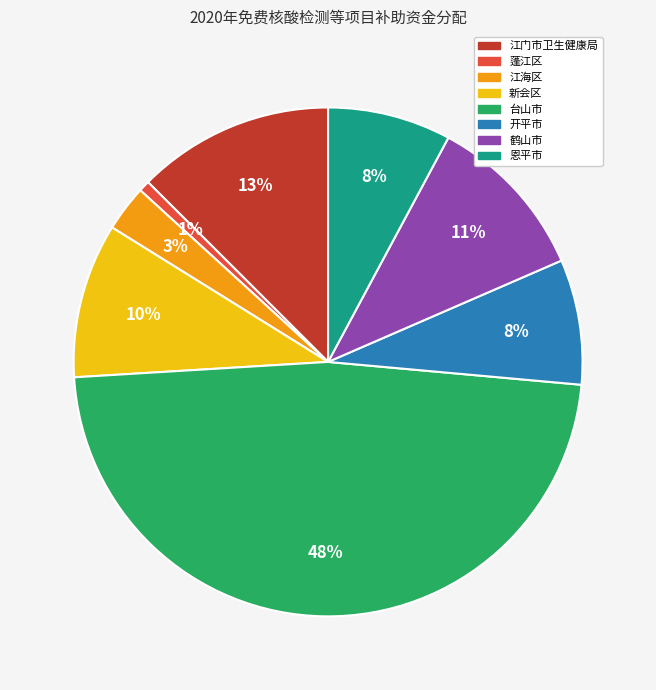

Do 蓬江区 and 恩平市 together represent more than half of the pie?

No